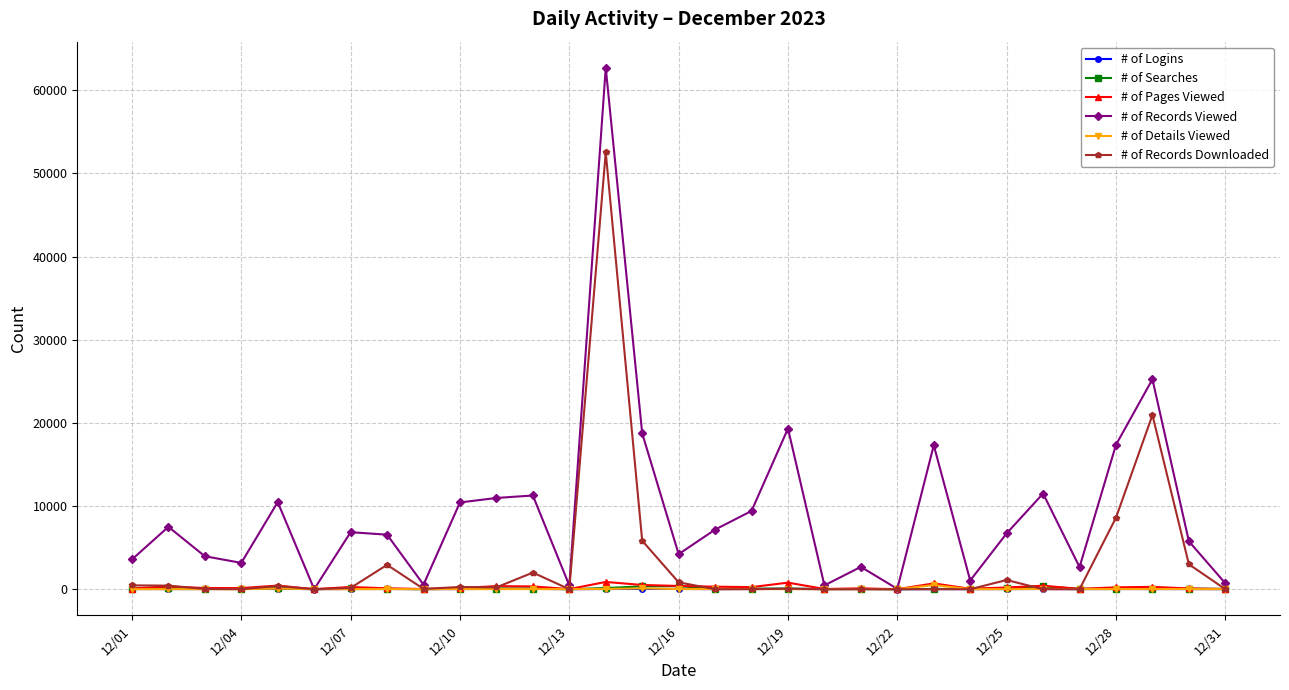

True or false: # of Records Downloaded has more than 2 points higher than both neighbors.

True